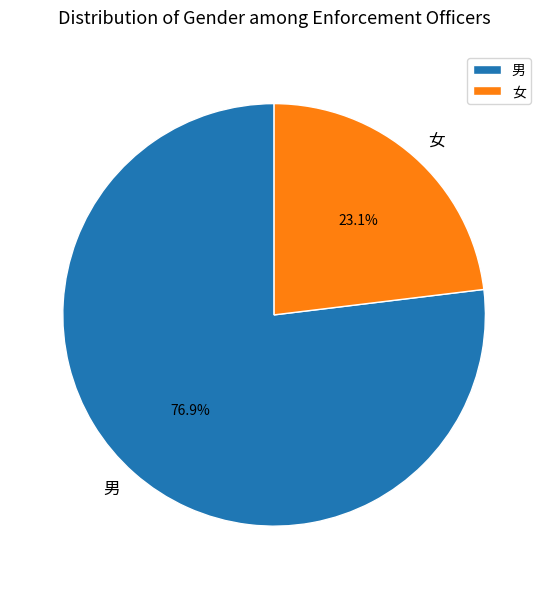

Approximately how many times larger is the value at 女 compared to 男?

0.3